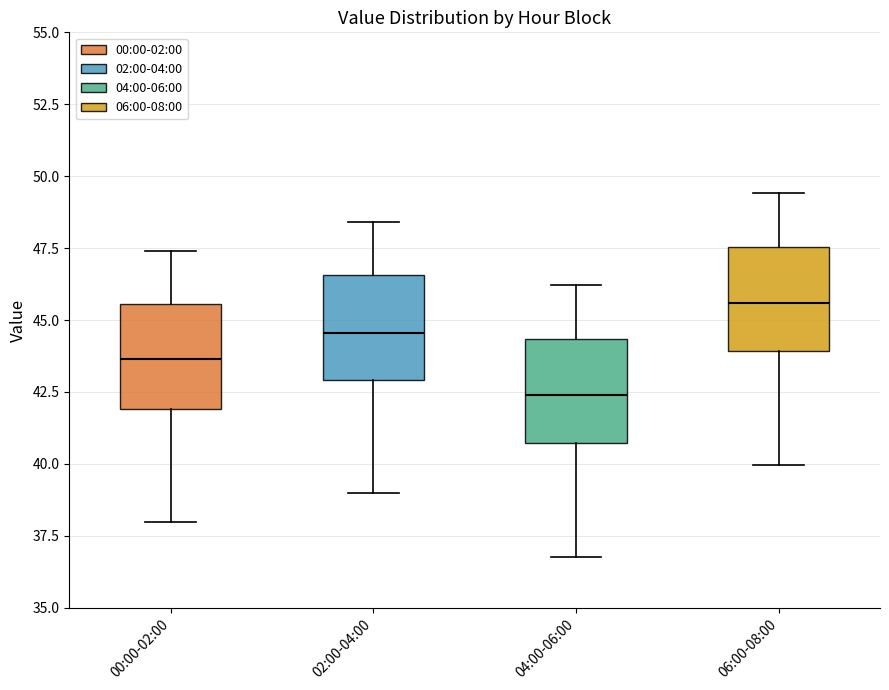

Reading left to right, transcribe this box plot: for each box, give where its median line is, the range the box spans, and where its two whiskers end, as read against the y-axis. The values are not printed on the chart, so give them approximately, as read against the axis.

00:00-02:00: median 43.5, box 42.0 to 45.5, whiskers 38.0 to 47.5
02:00-04:00: median 44.5, box 43.0 to 46.5, whiskers 39.0 to 48.5
04:00-06:00: median 42.5, box 40.5 to 44.5, whiskers 37.0 to 46.0
06:00-08:00: median 45.5, box 44.0 to 47.5, whiskers 40.0 to 49.5